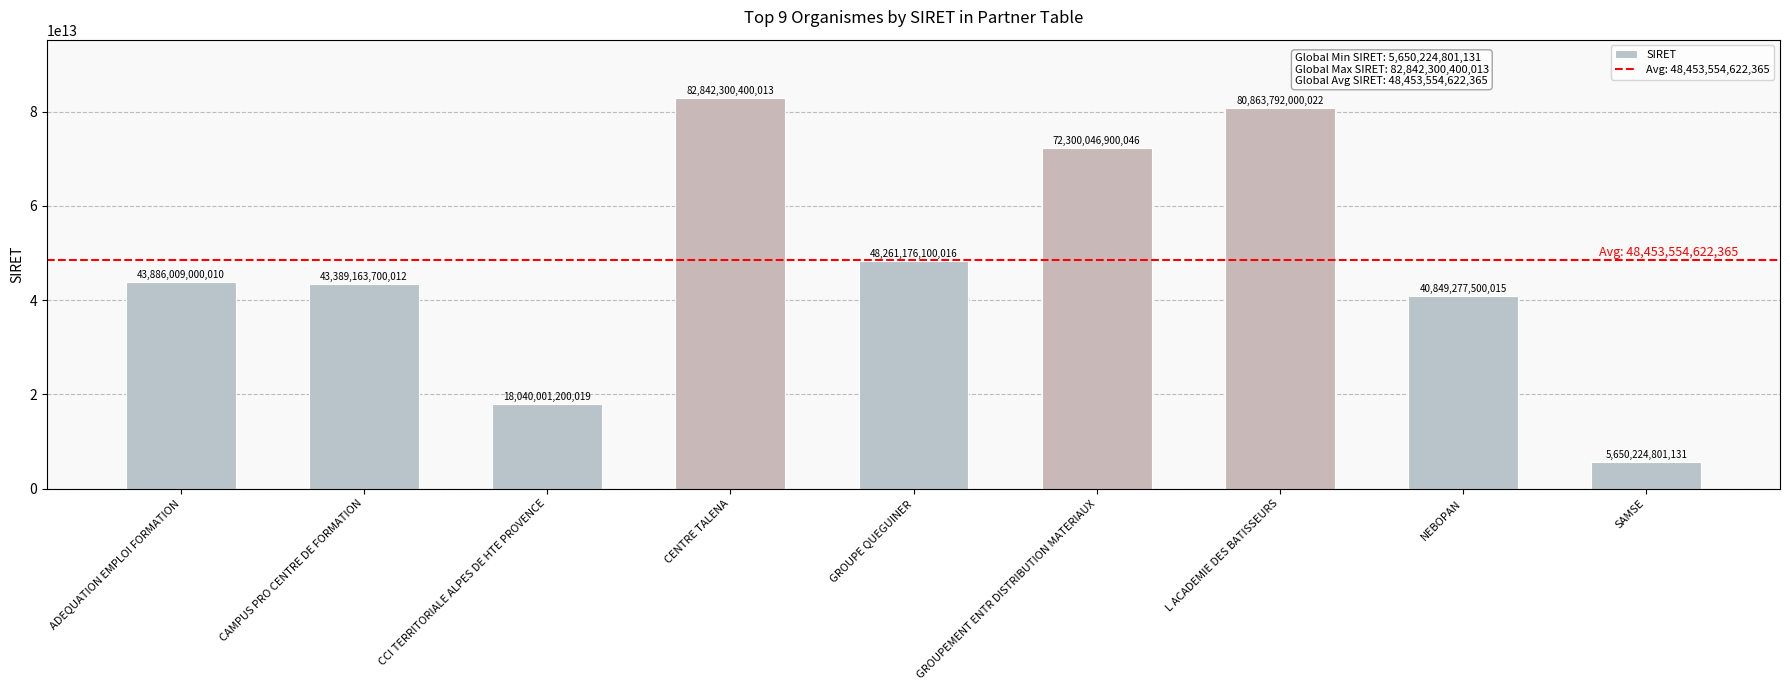

How many distinct data groups are displayed?

1